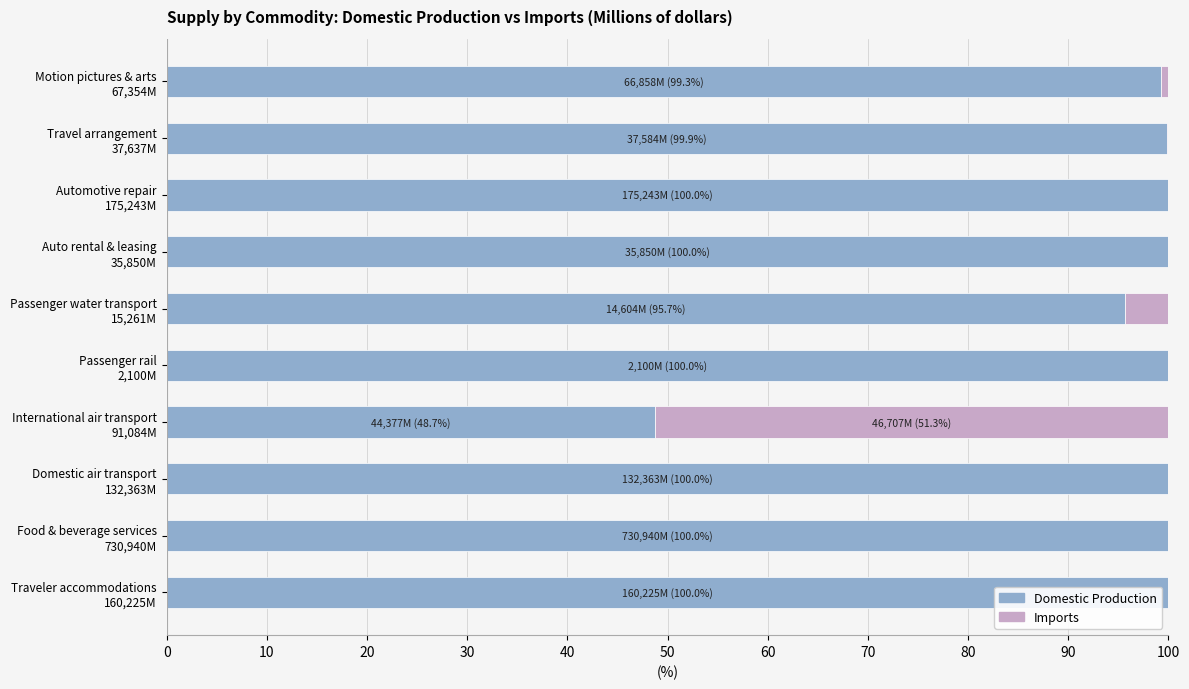

Where is Domestic Production nearest to the value 74?

Passenger water transport
15,261M